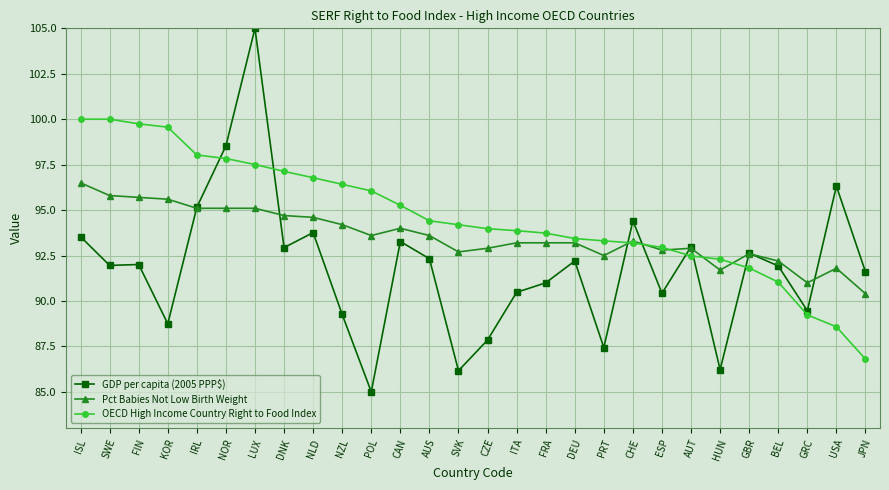

What is the minimum value for GDP per capita (2005 PPP$)?

85.0